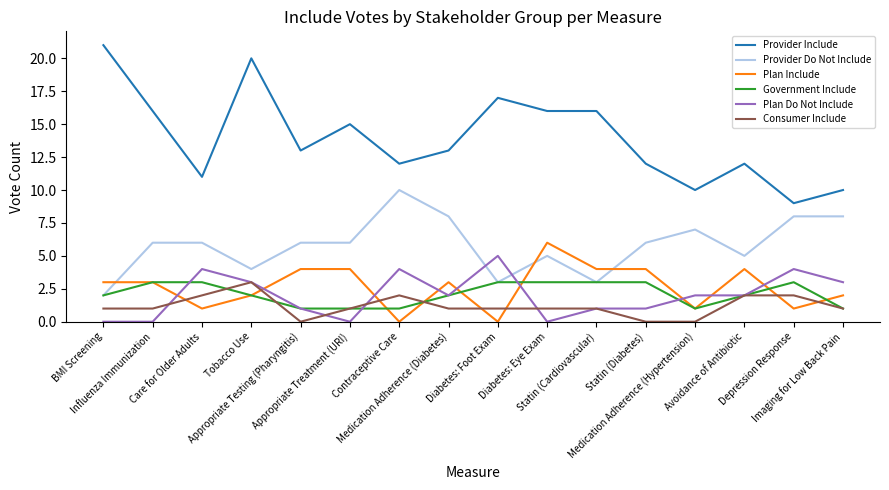

What is the greatest value displayed?

21